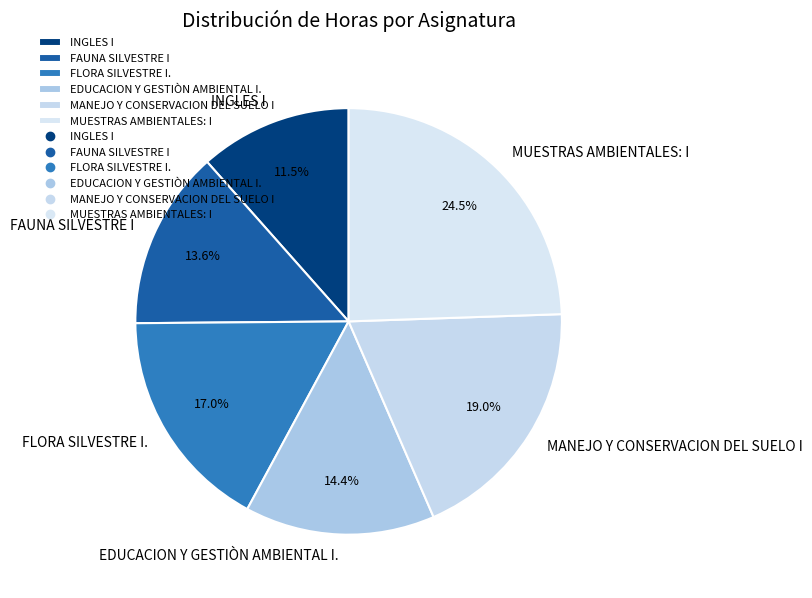

Do FAUNA SILVESTRE I and MUESTRAS AMBIENTALES: I together represent more than half of the pie?

No